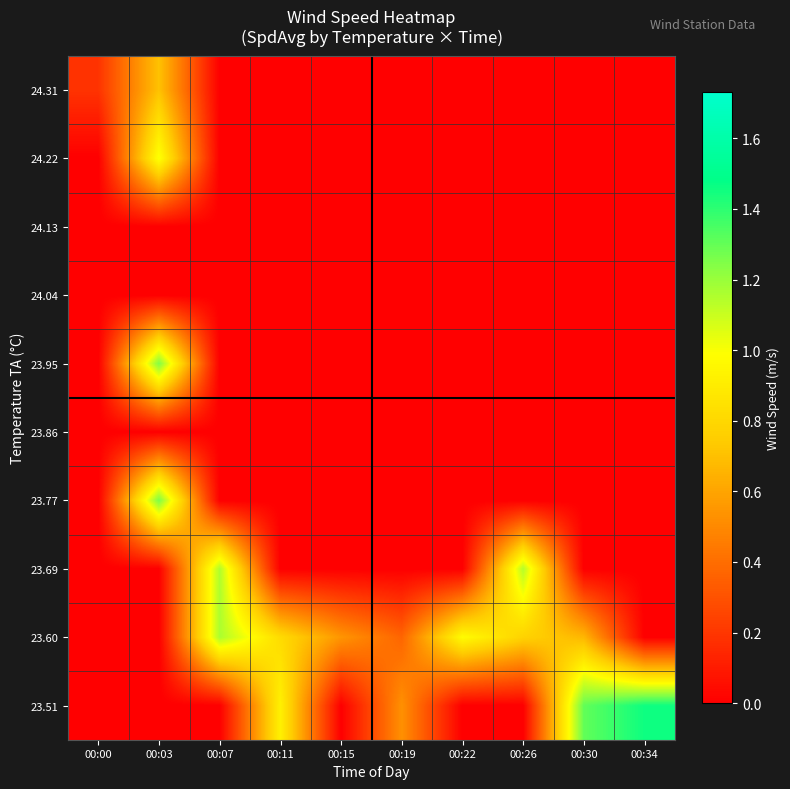

Reading right to left, list all the values displayed in this chart.

24.31: 00:34=0.0	00:30=0.0	00:26=0.0	00:22=0.0	00:19=0.0	00:15=0.0	00:11=0.0	00:07=0.0	00:03=0.7	00:00=0.2
24.22: 00:34=0.0	00:30=0.0	00:26=0.0	00:22=0.0	00:19=0.0	00:15=0.0	00:11=0.0	00:07=0.0	00:03=1.0	00:00=0.0
24.13: 00:34=0.0	00:30=0.0	00:26=0.0	00:22=0.0	00:19=0.0	00:15=0.0	00:11=0.0	00:07=0.0	00:03=0.0	00:00=0.0
24.04: 00:34=0.0	00:30=0.0	00:26=0.0	00:22=0.0	00:19=0.0	00:15=0.0	00:11=0.0	00:07=0.0	00:03=0.0	00:00=0.0
23.95: 00:34=0.0	00:30=0.0	00:26=0.0	00:22=0.0	00:19=0.0	00:15=0.0	00:11=0.0	00:07=0.0	00:03=1.2	00:00=0.0
23.86: 00:34=0.0	00:30=0.0	00:26=0.0	00:22=0.0	00:19=0.0	00:15=0.0	00:11=0.0	00:07=0.0	00:03=0.0	00:00=0.0
23.77: 00:34=0.0	00:30=0.0	00:26=0.0	00:22=0.0	00:19=0.0	00:15=0.0	00:11=0.0	00:07=0.0	00:03=1.3	00:00=0.0
23.69: 00:34=0.0	00:30=0.0	00:26=1.1	00:22=0.0	00:19=0.0	00:15=0.0	00:11=0.0	00:07=1.2	00:03=0.0	00:00=0.0
23.60: 00:34=0.0	00:30=0.7	00:26=0.8	00:22=1.0	00:19=0.4	00:15=0.5	00:11=0.8	00:07=1.2	00:03=0.0	00:00=0.0
23.51: 00:34=1.5	00:30=1.3	00:26=0.0	00:22=0.0	00:19=0.5	00:15=0.0	00:11=0.9	00:07=0.0	00:03=0.0	00:00=0.0